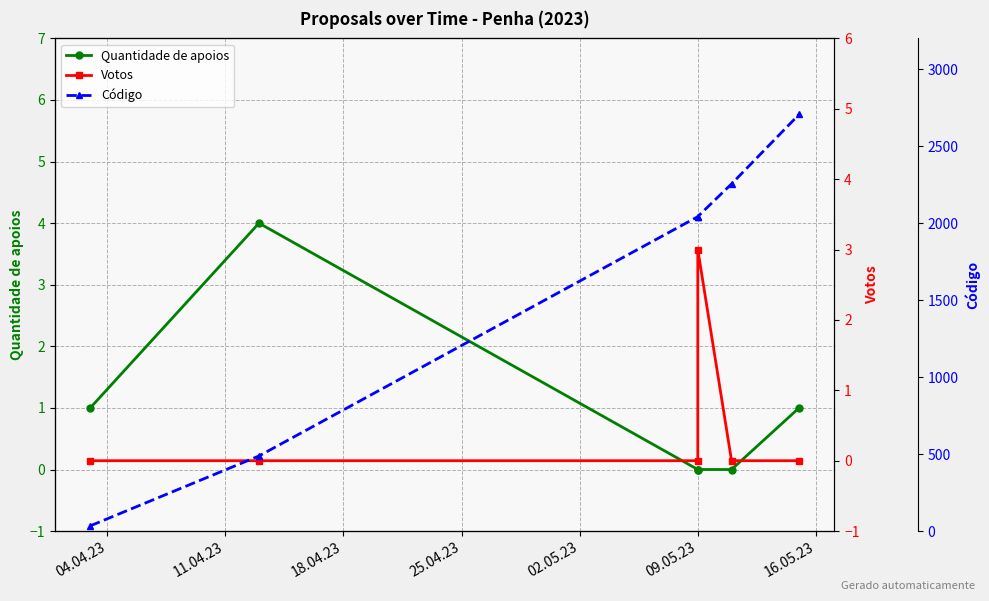

Which series changed the most between 04.04.23 and 02.05.23?

Código